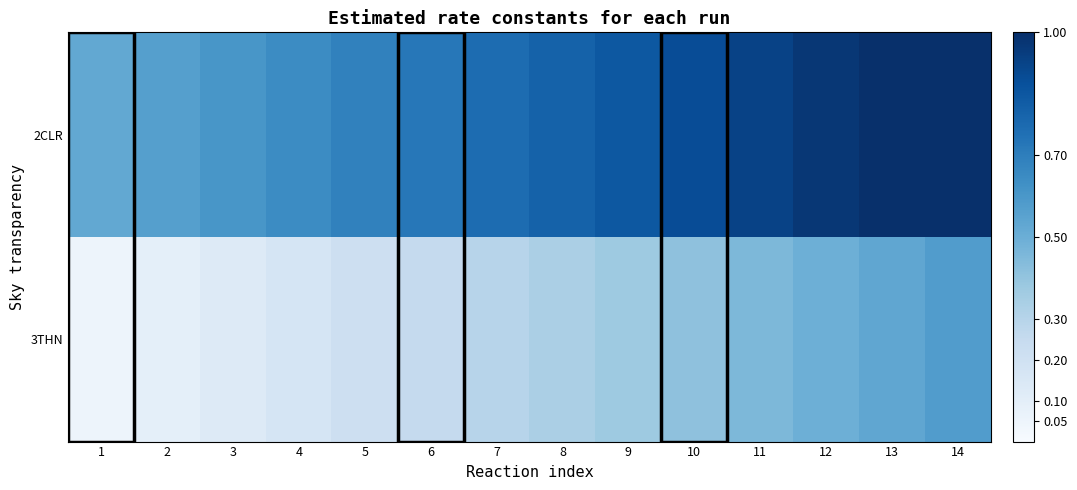

Rank the series at 2 from lowest to highest value.

3THN, 2CLR